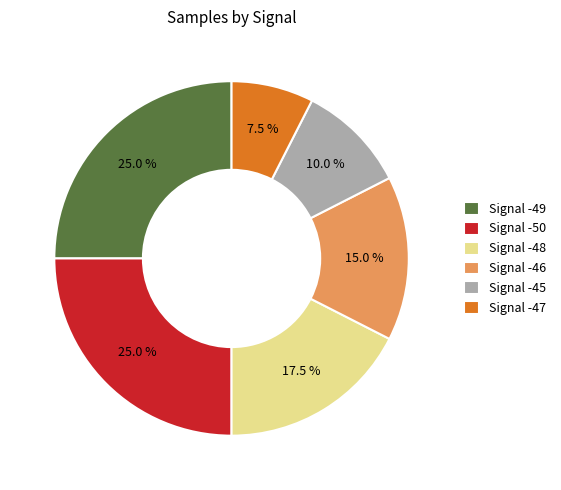

How much of the chart is everything except Signal -46?

85.0%